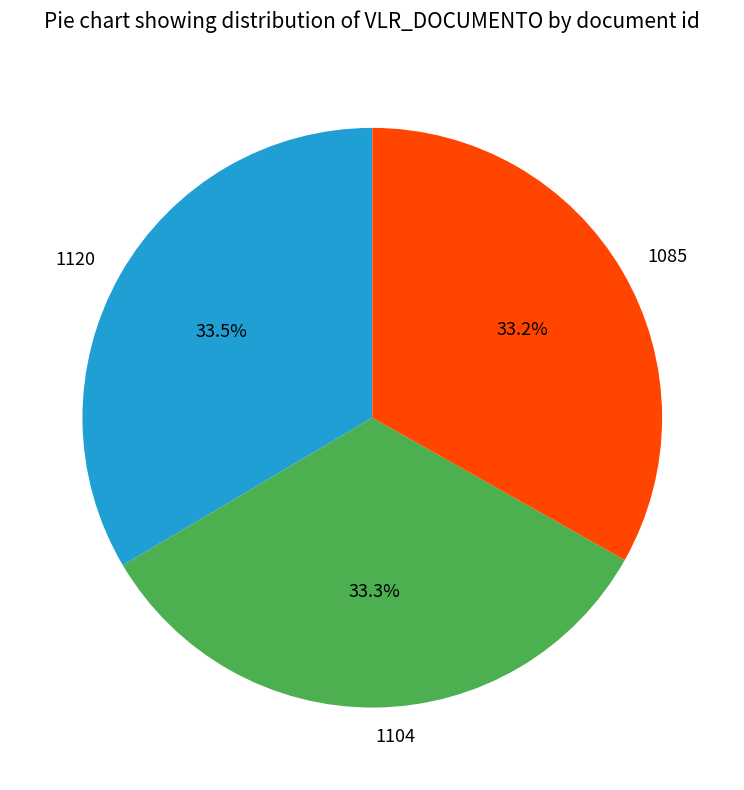

Combined, do 1120 and 1104 account for over 50%?

Yes